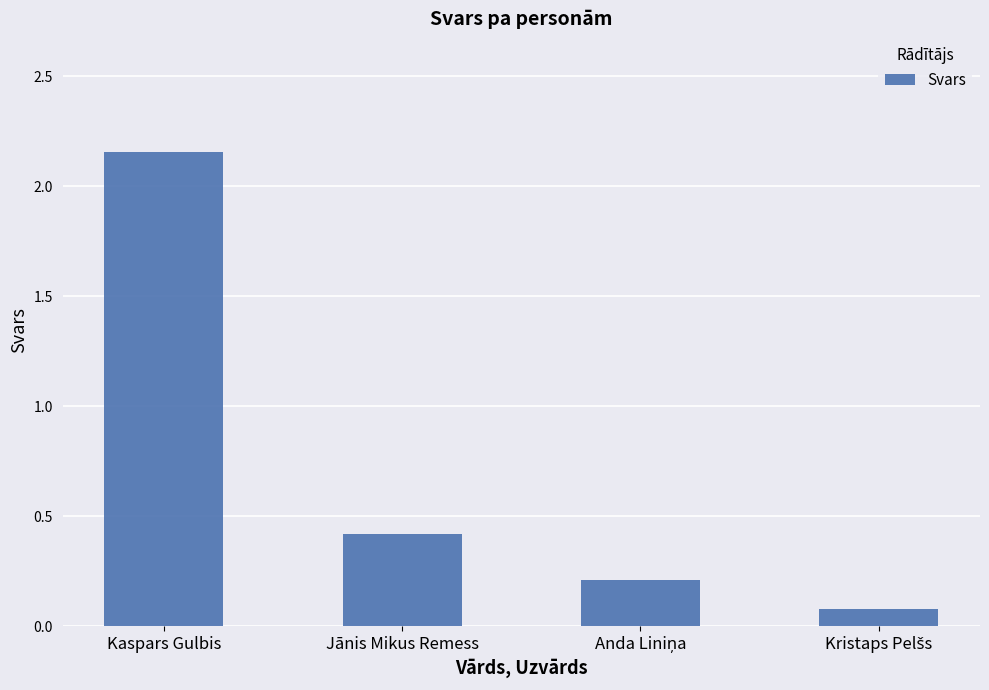

What is the difference between the maximum and minimum values?

2.1